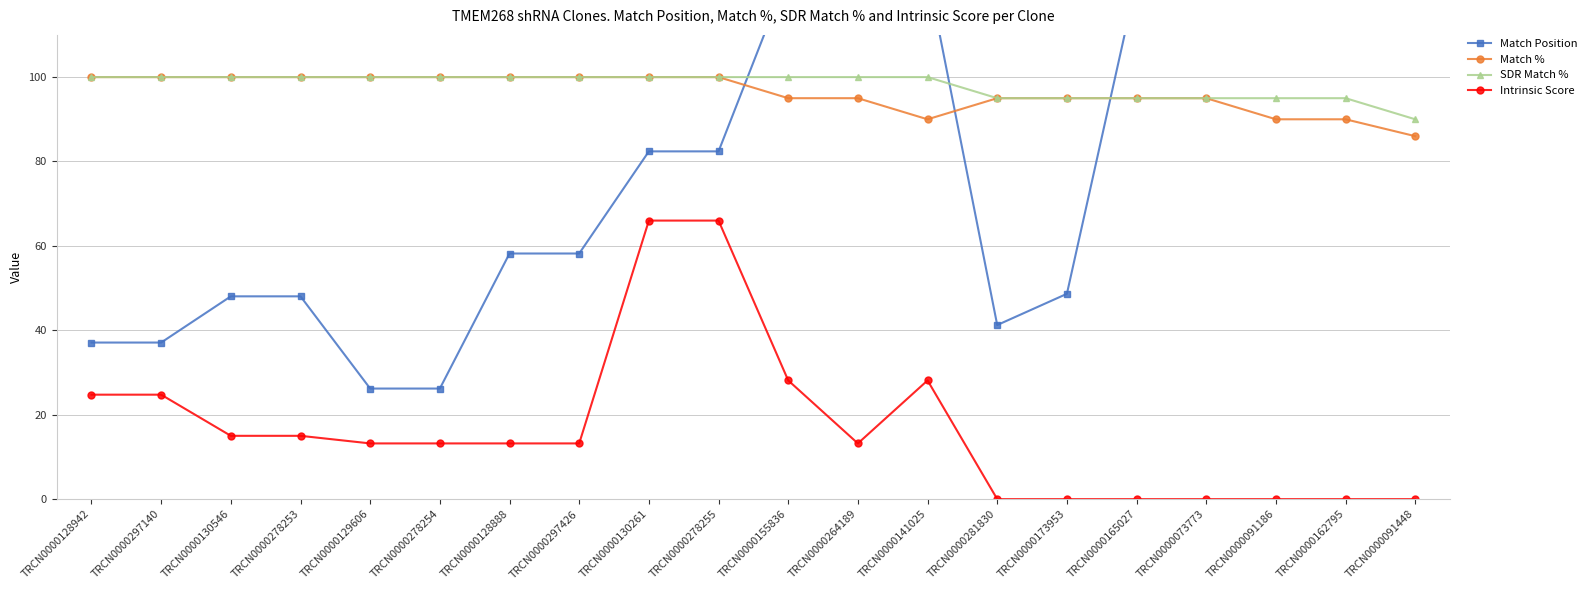

At which label does Match % reach its minimum?

TRCN0000091448